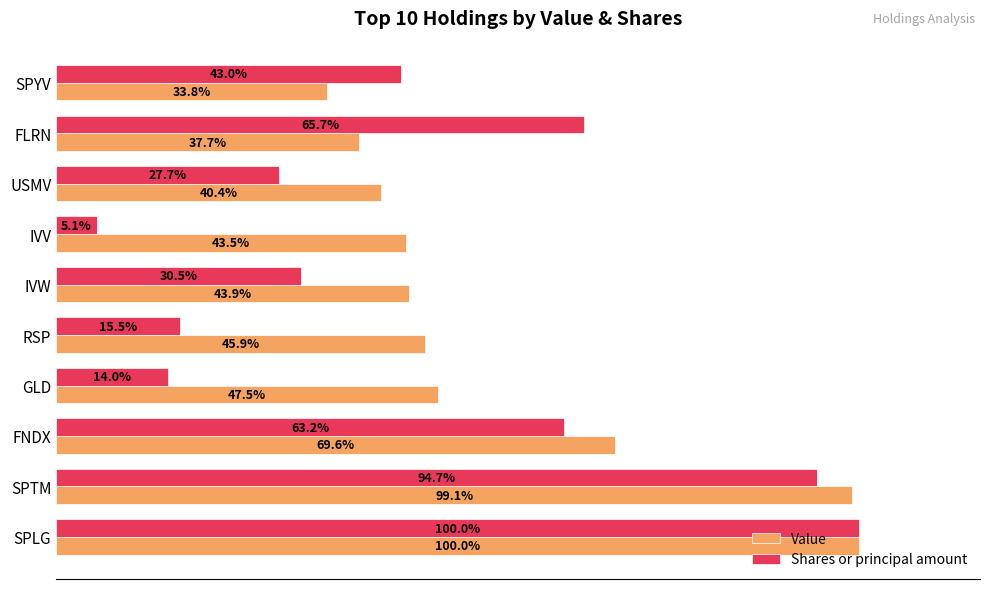

Between IVW and USMV, which series saw the biggest shift?

Value